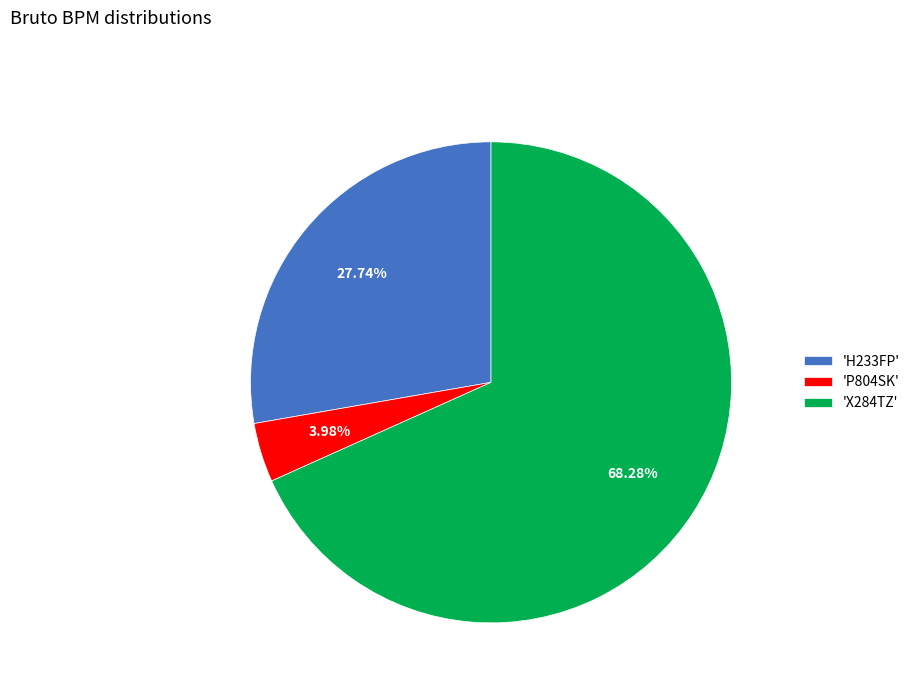

Rank the categories by value from lowest to highest.

'P804SK', 'H233FP', 'X284TZ'